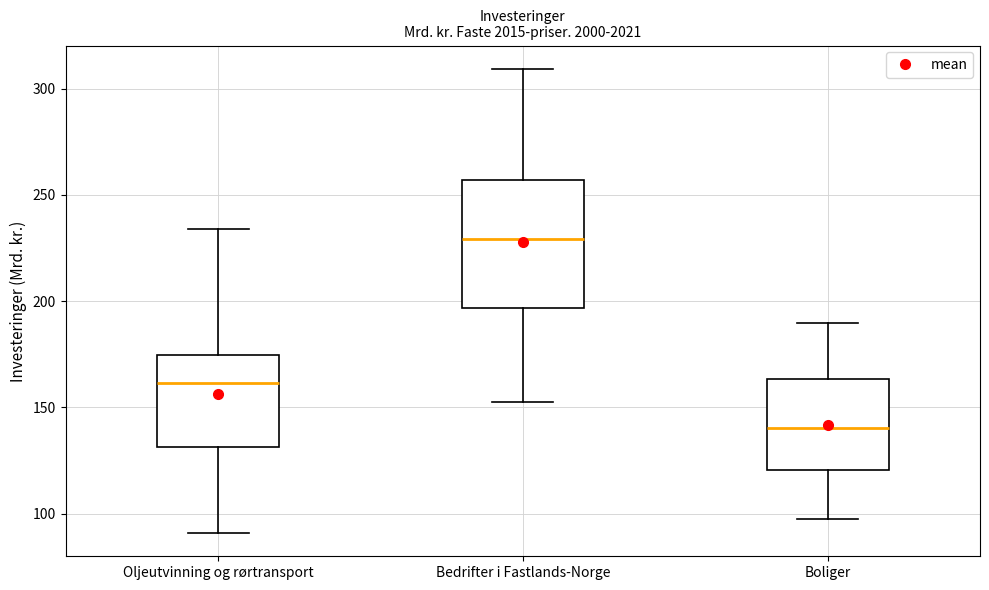

Where does the upper whisker of the box for Oljeutvinning og rørtransport end on the y-axis? The values are not printed on the chart, so give them approximately, as read against the axis.

235